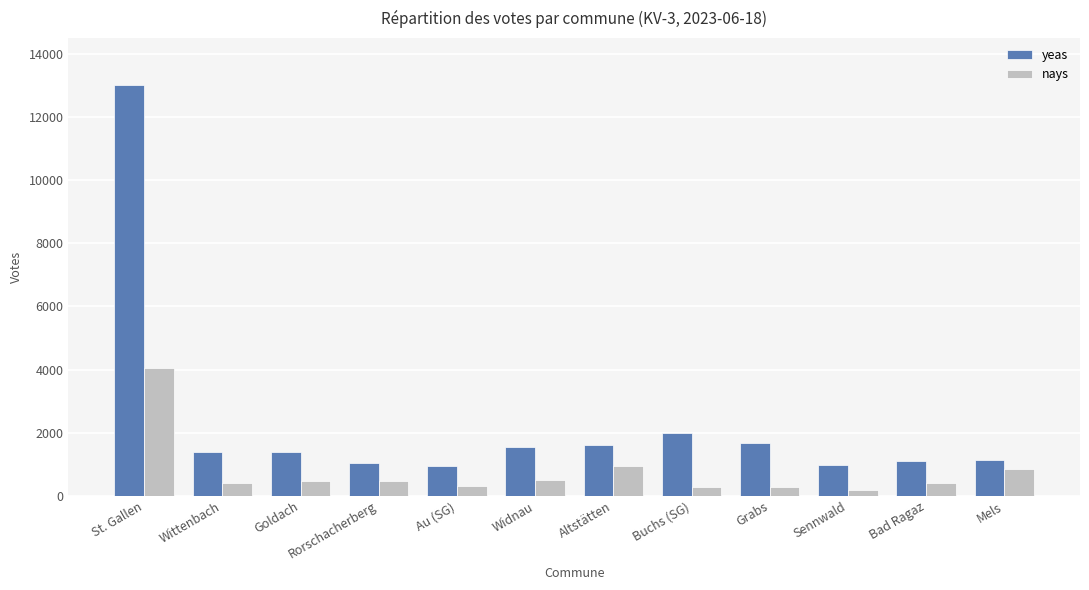

At which label does nays first exceed 481?

St. Gallen